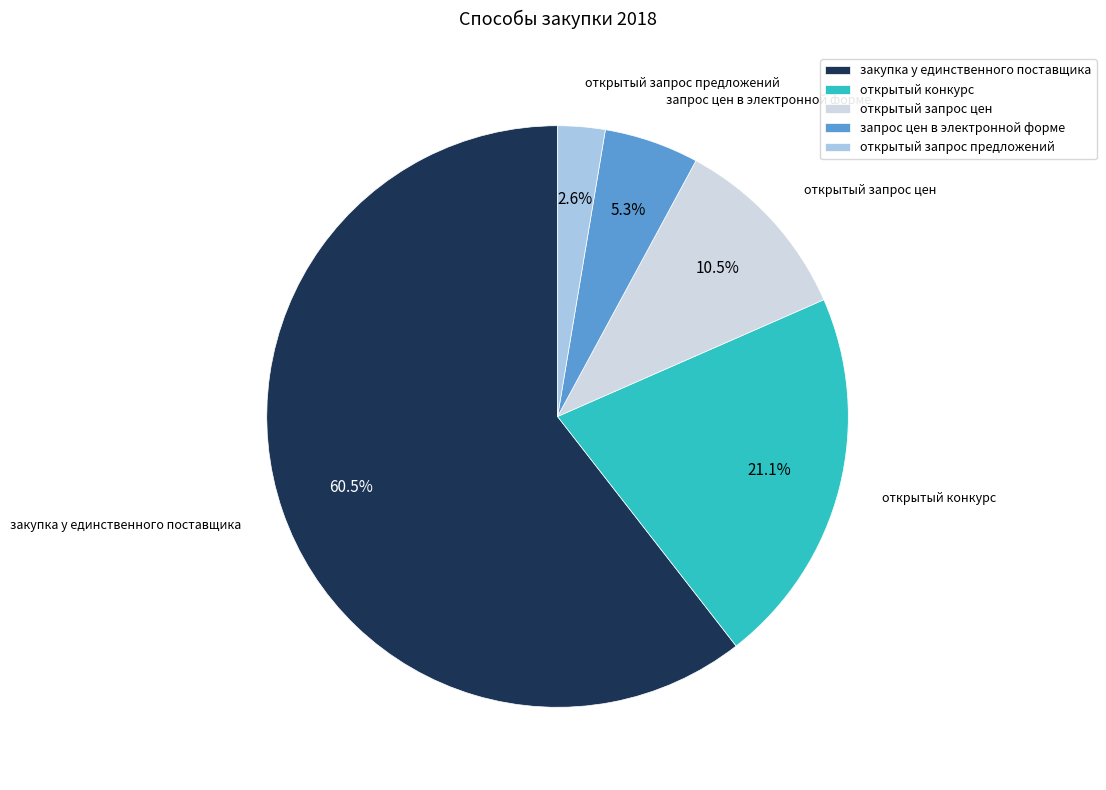

To the nearest percent, what is the difference between the открытый запрос предложений and запрос цен в электронной форме slice percentages?

3%